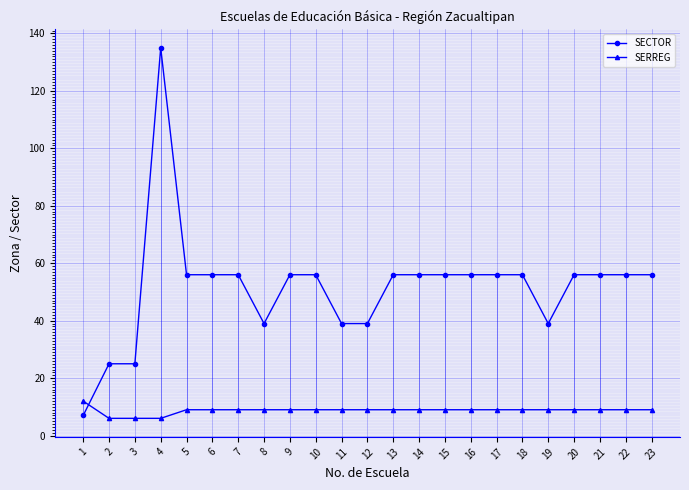

What is the sum of all SECTOR values?

1188